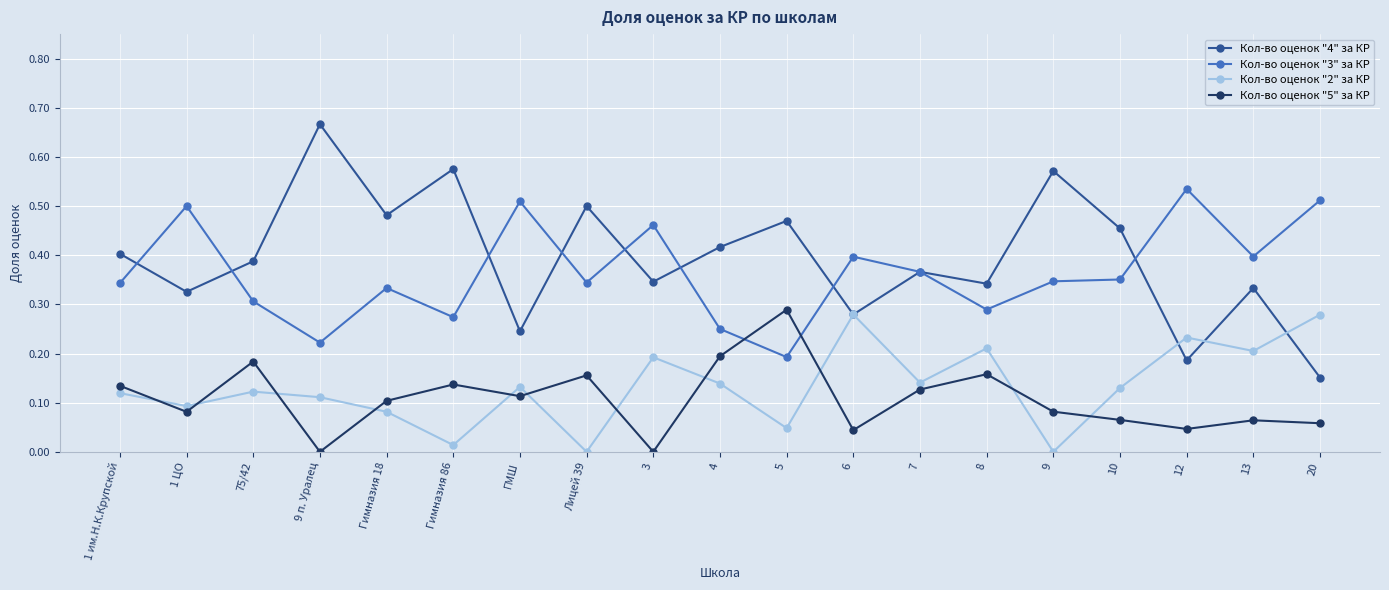

True or false: Кол-во оценок "5" за КР and Кол-во оценок "4" за КР intersect in this chart.

False